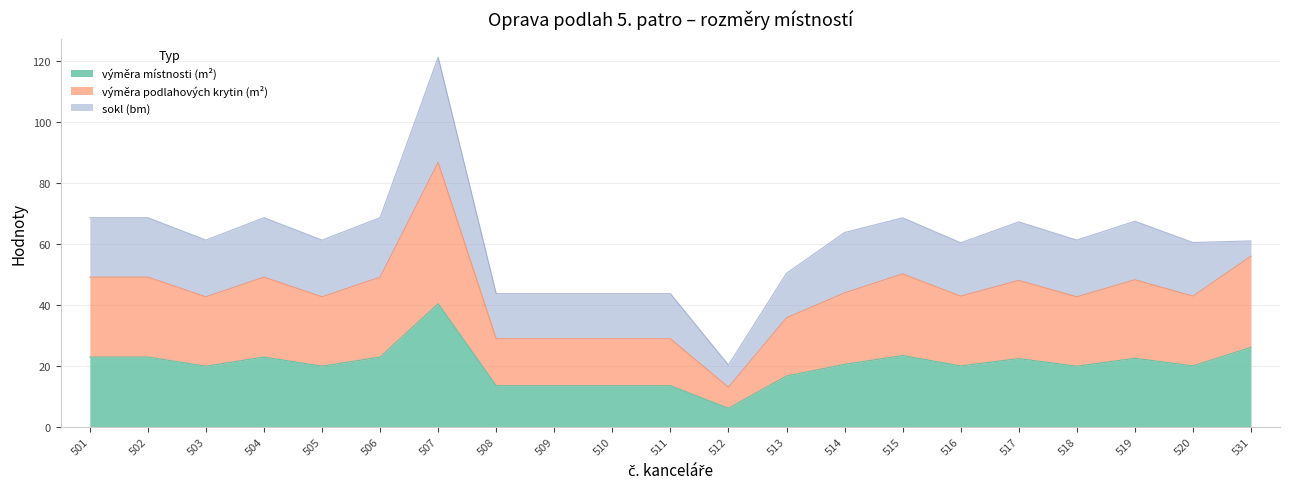

At which label does výměra podlahových krytin (m²) reach its minimum?

512